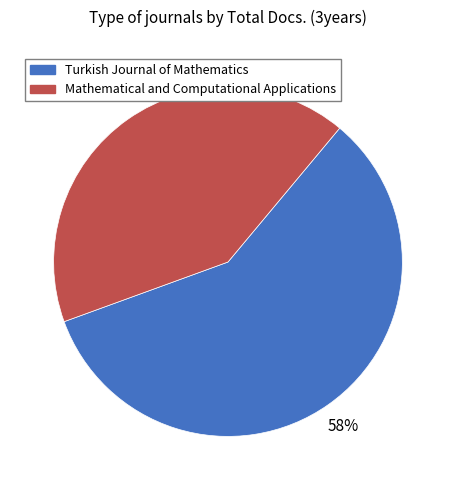

To the nearest percent, what portion does Turkish Journal of Mathematics represent?

58%